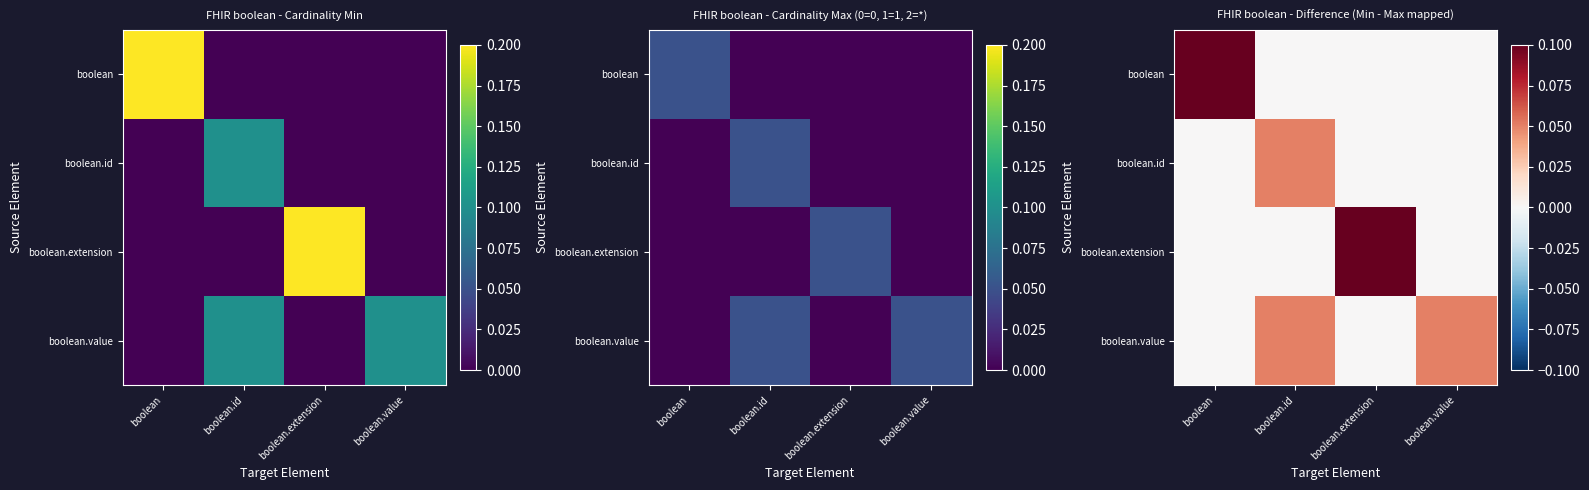

List the series in order of their peak value, lowest first.

boolean.id, boolean.value, boolean, boolean.extension